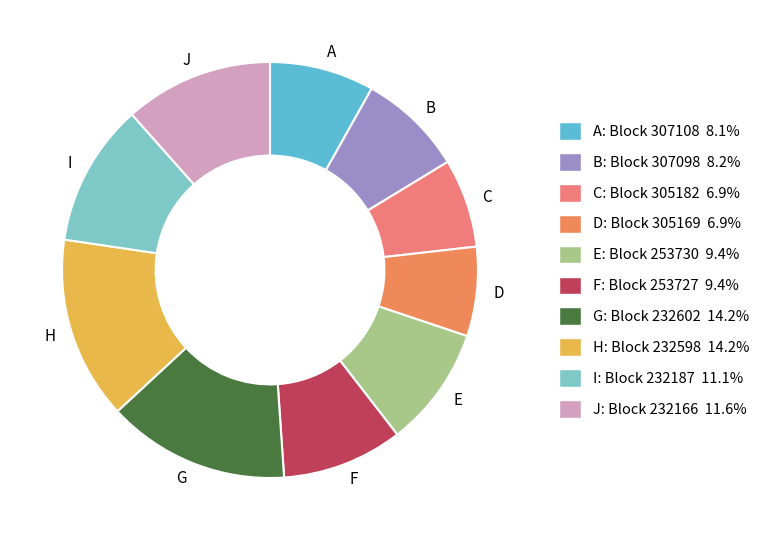

Combined, do D and H account for over 50%?

No